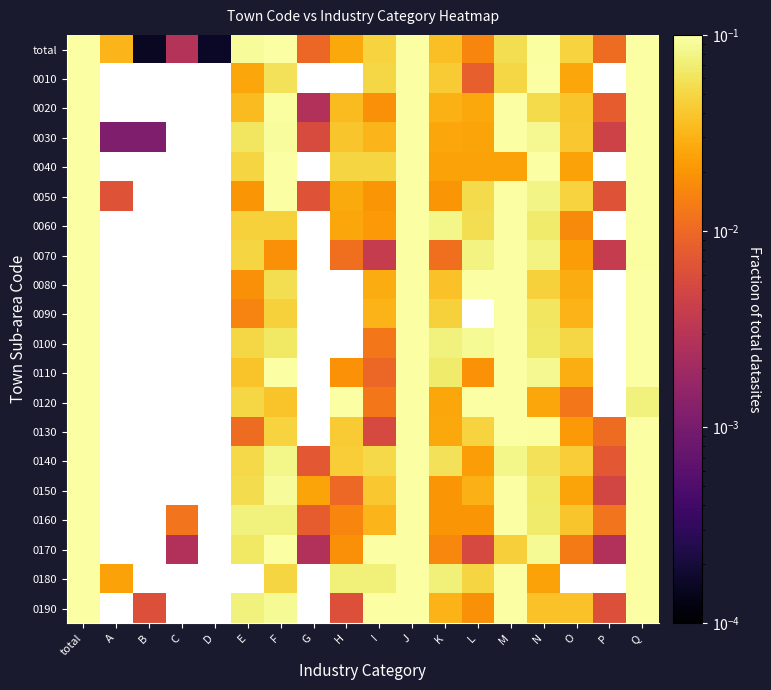

Which category has the highest value across all series?

total